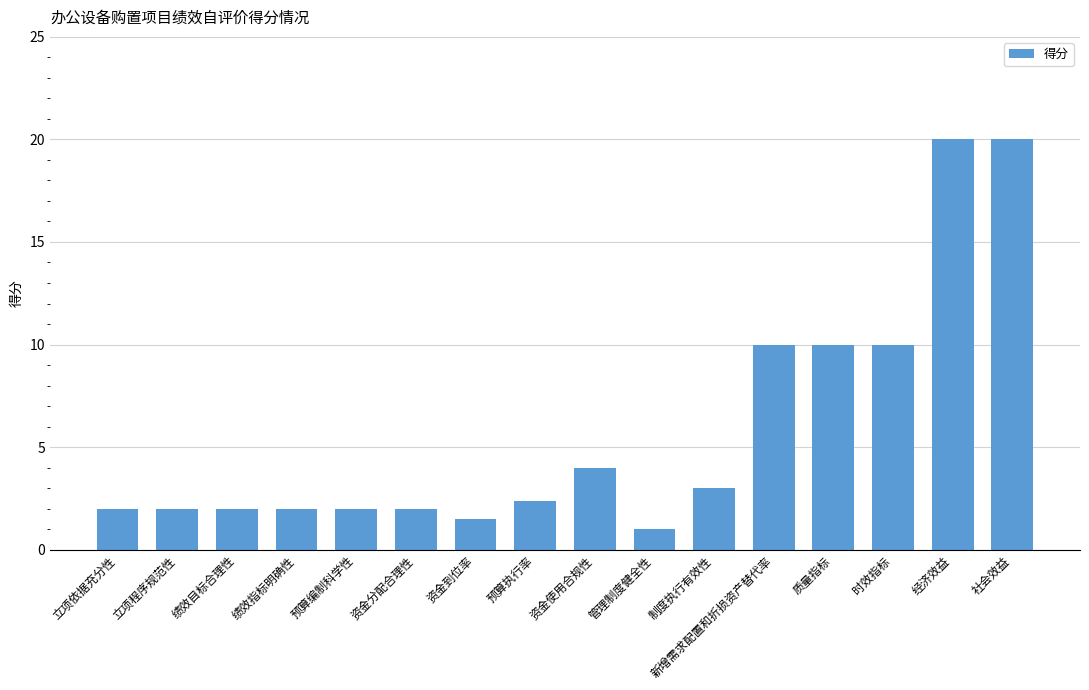

What is the minimum value shown in the chart?

1.0